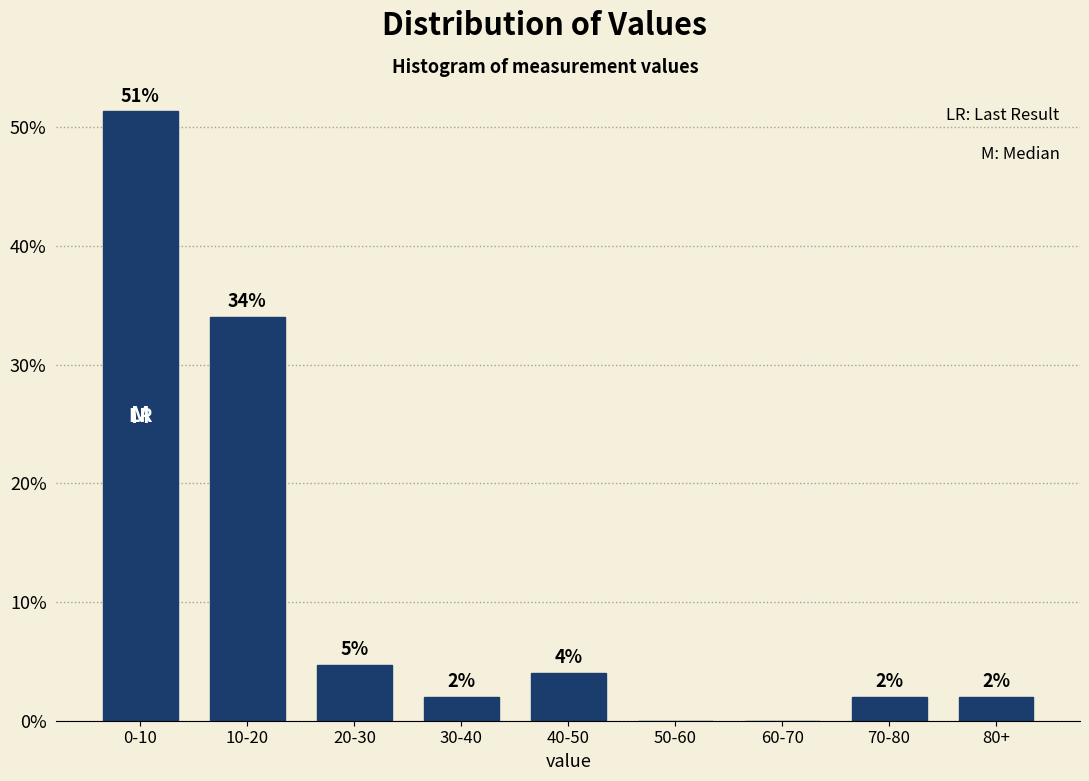

What is the change in value from 40-50 to 80+?

-2.0